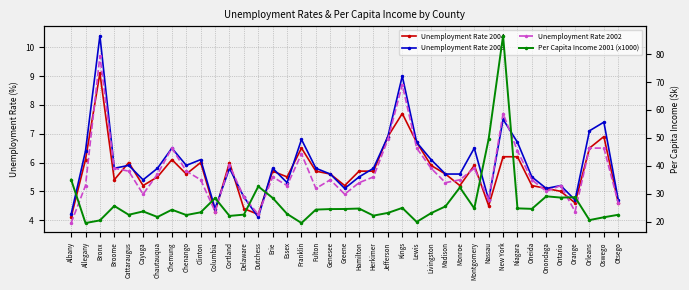

The Unemployment Rate 2004 series shows 6.7 at Otsego. True or false?

False